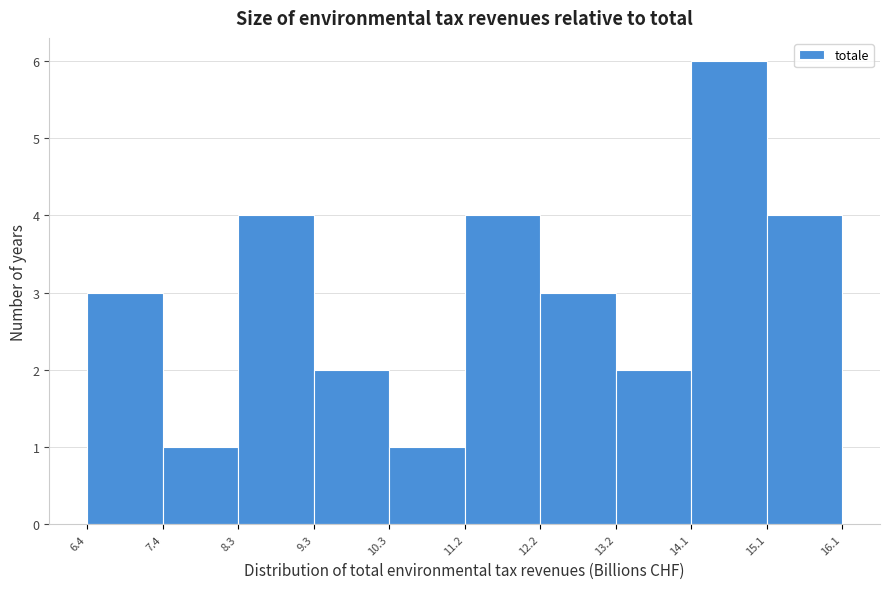

Reading left to right, list every bar in this chart as the range it spans on the x-axis followed by its height. The values are not printed on the chart, so give them approximately, as read against the axis.

6.4 to 7.4: 3
7.4 to 8.3: 1
8.3 to 9.3: 4
9.3 to 10.3: 2
10.3 to 11.2: 1
11.2 to 12.2: 4
12.2 to 13.2: 3
13.2 to 14.1: 2
14.1 to 15.1: 6
15.1 to 16.1: 4